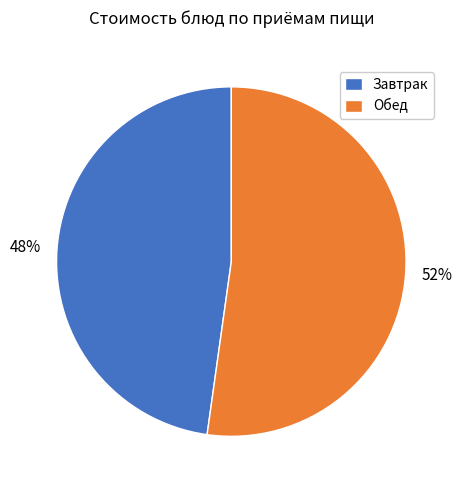

Is it true that Завтрак is 57% of the pie?

False